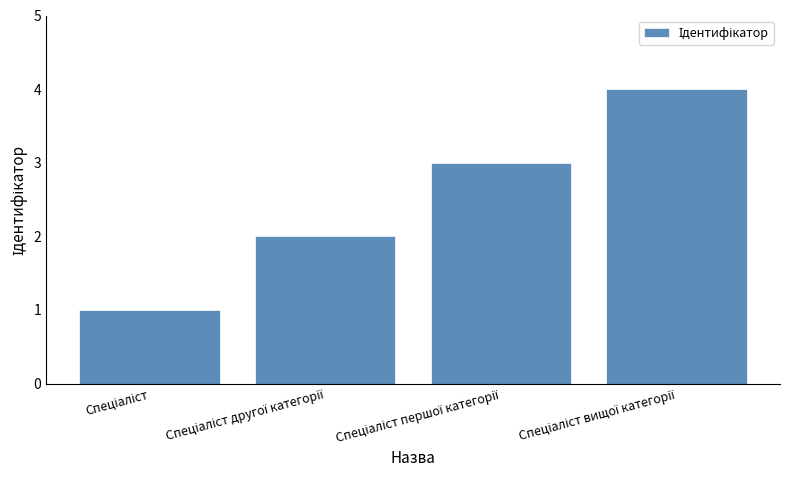

How many series are shown in this chart?

1